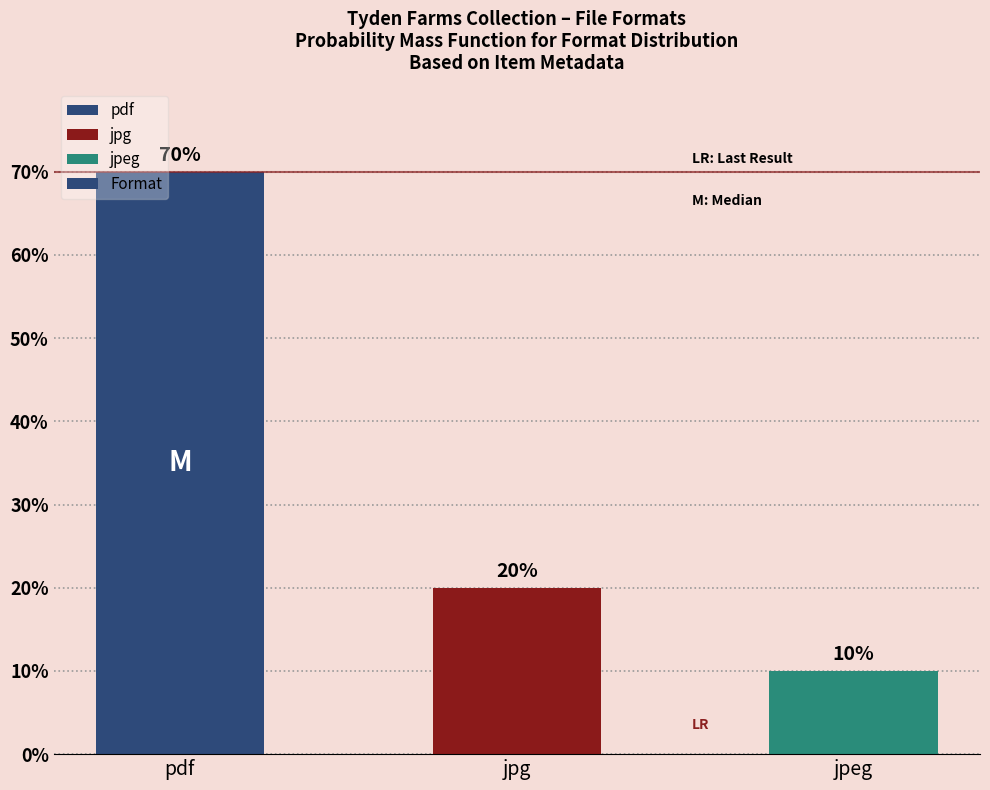

How many values are between 10 and 70?

3